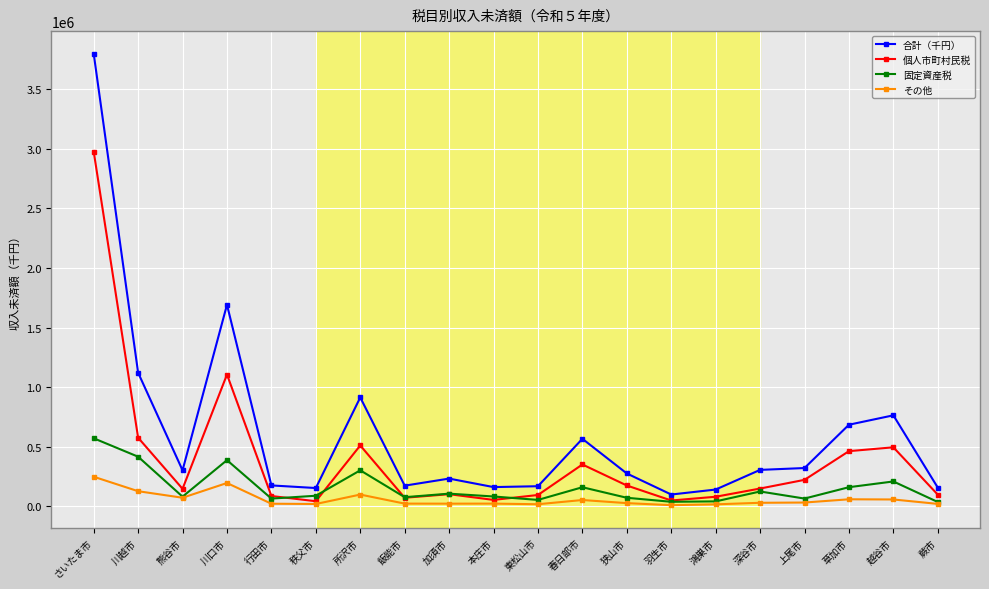

What is the spread (max minus min) of values at さいたま市?

3548876